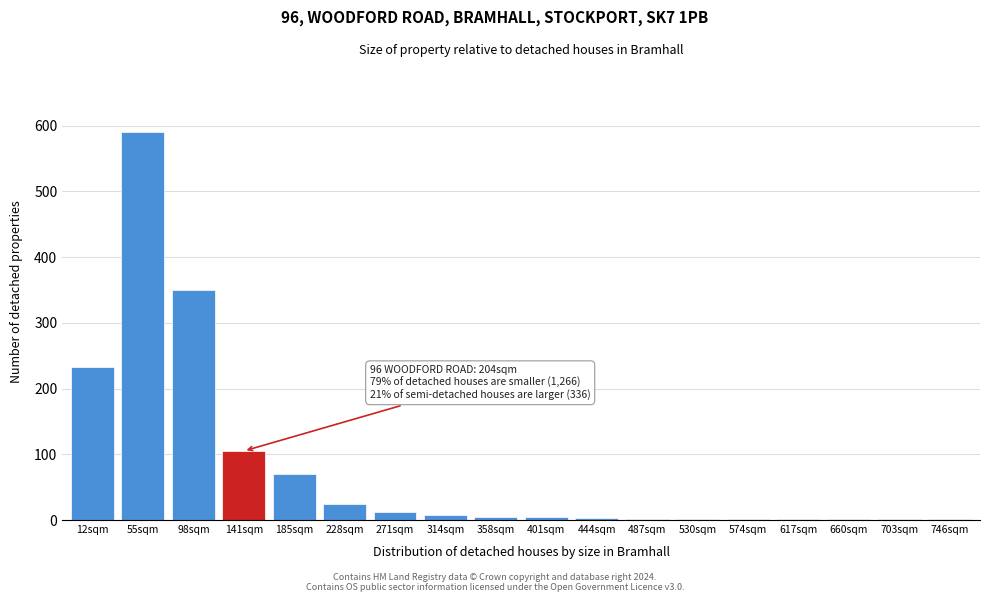

What is the sum of all values?

1414